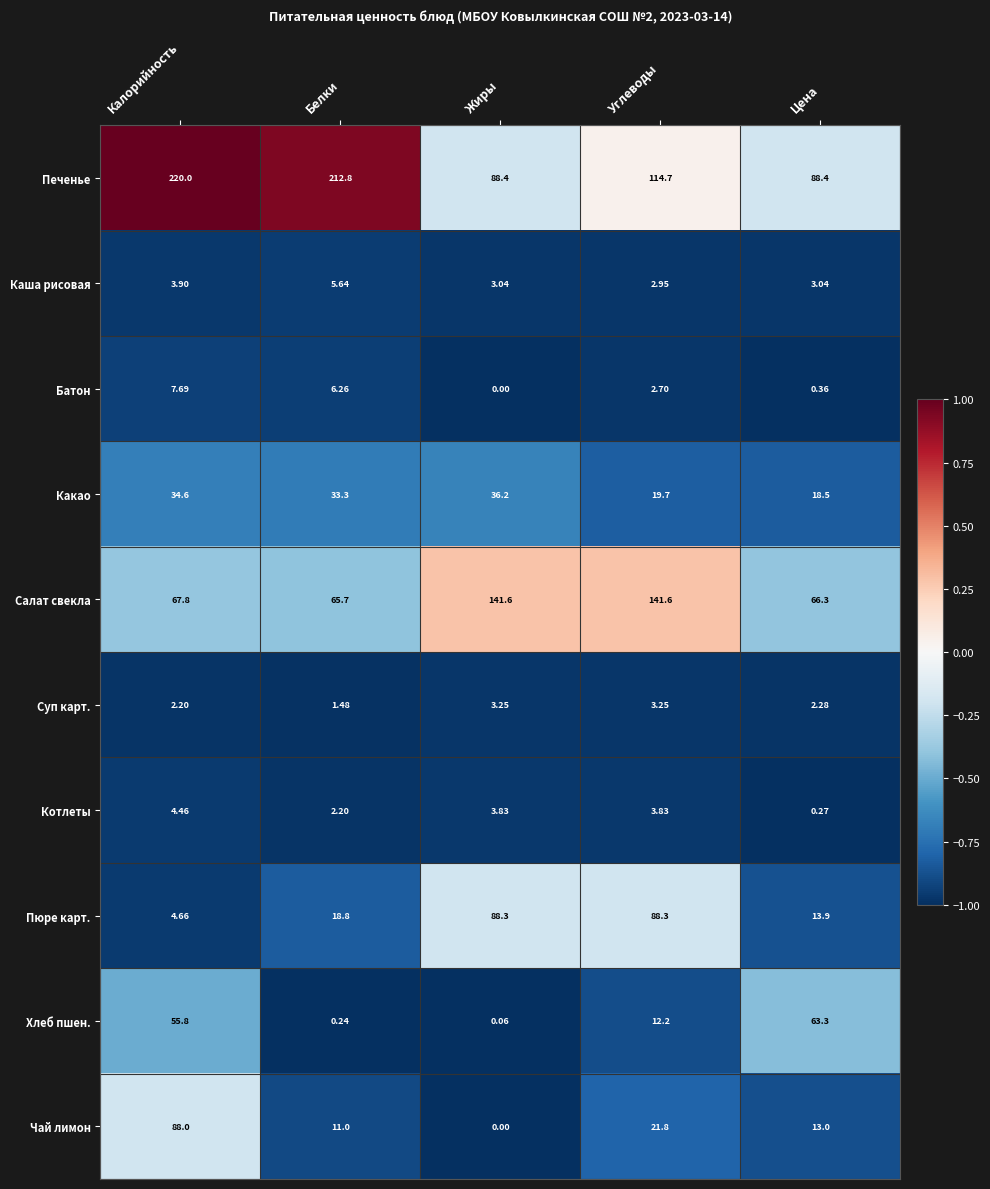

At which category does the chart reach its peak across all series?

Калорийность